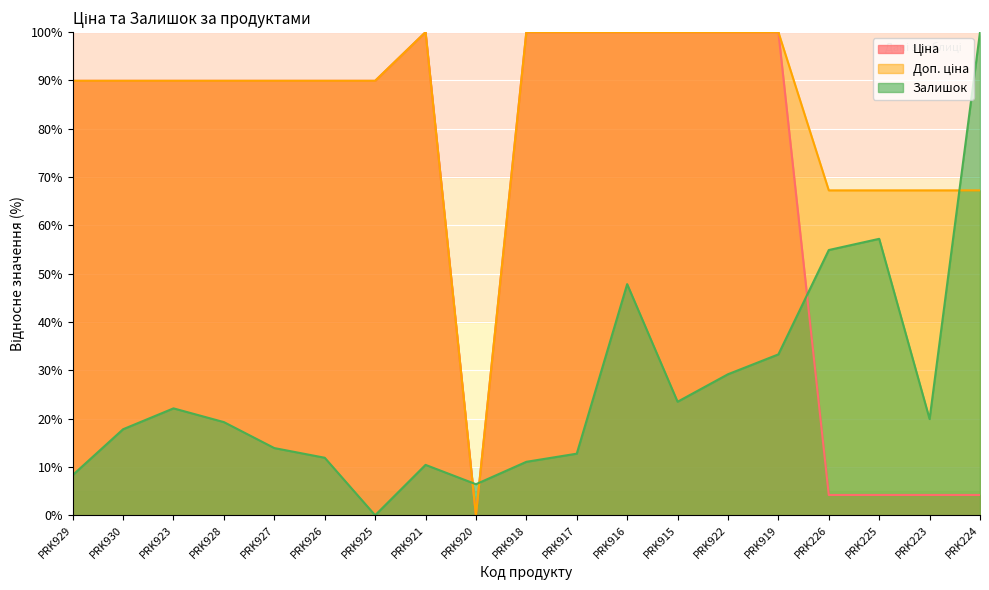

Reading left to right, what are all the values shown in this chart?

Ціна: PRK929=89.9	PRK930=89.9	PRK923=89.9	PRK928=89.9	PRK927=89.9	PRK926=89.9	PRK925=89.9	PRK921=100.0	PRK920=0.0	PRK918=100.0	PRK917=100.0	PRK916=100.0	PRK915=100.0	PRK922=100.0	PRK919=100.0	PRK226=4.2	PRK225=4.2	PRK223=4.2	PRK224=4.2
Доп. ціна: PRK929=89.9	PRK930=89.9	PRK923=89.9	PRK928=89.9	PRK927=89.9	PRK926=89.9	PRK925=89.9	PRK921=100.0	PRK920=0.0	PRK918=100.0	PRK917=100.0	PRK916=100.0	PRK915=100.0	PRK922=100.0	PRK919=100.0	PRK226=67.2	PRK225=67.2	PRK223=67.2	PRK224=67.2
Залишок: PRK929=8.3	PRK930=17.8	PRK923=22.1	PRK928=19.3	PRK927=13.9	PRK926=11.9	PRK925=0.0	PRK921=10.4	PRK920=6.4	PRK918=11.1	PRK917=12.8	PRK916=47.8	PRK915=23.5	PRK922=29.2	PRK919=33.3	PRK226=54.9	PRK225=57.2	PRK223=19.9	PRK224=100.0